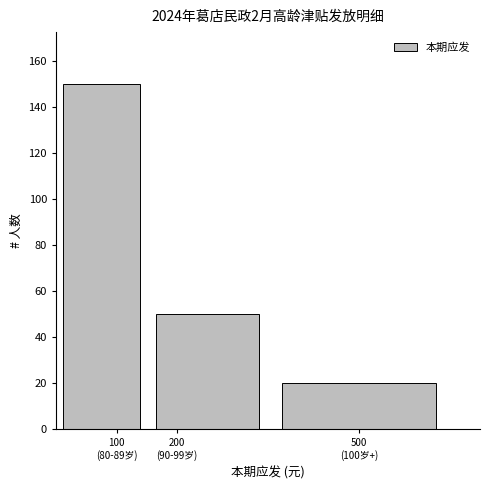

Reading right to left, transcribe all the data shown in this chart.

20	50	150